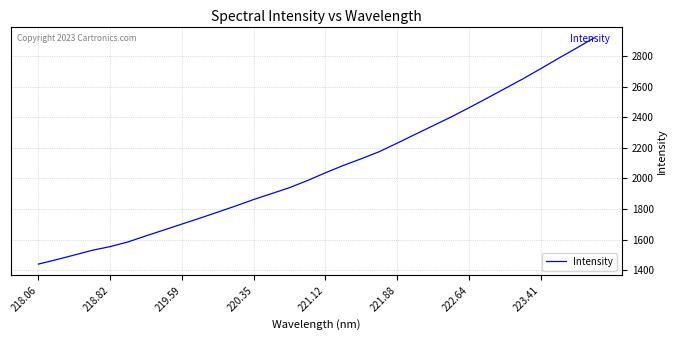

What is the difference between the maximum and minimum values?

1483.3